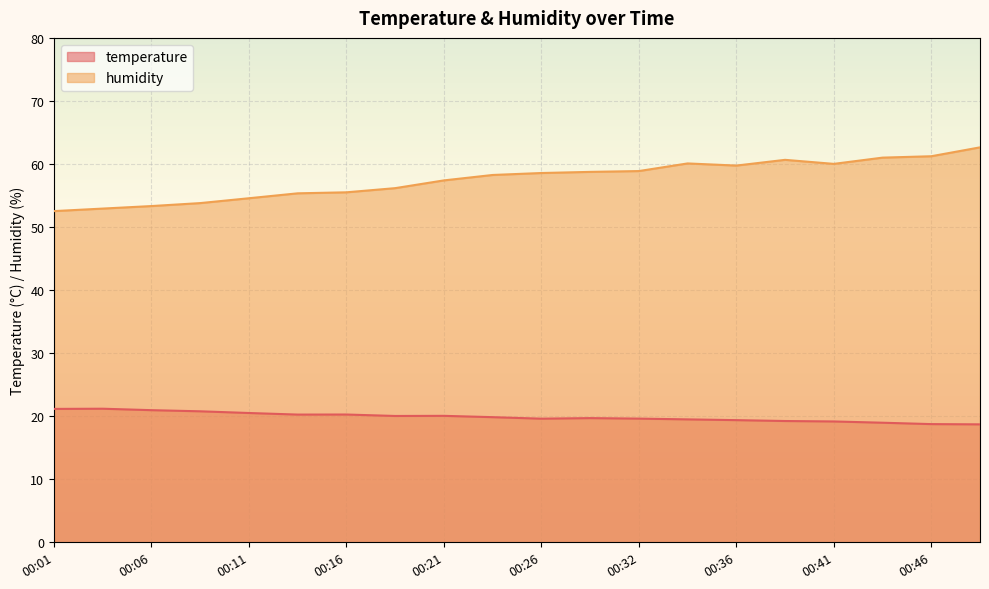

The humidity series shows 58.6 at 00:26. True or false?

True